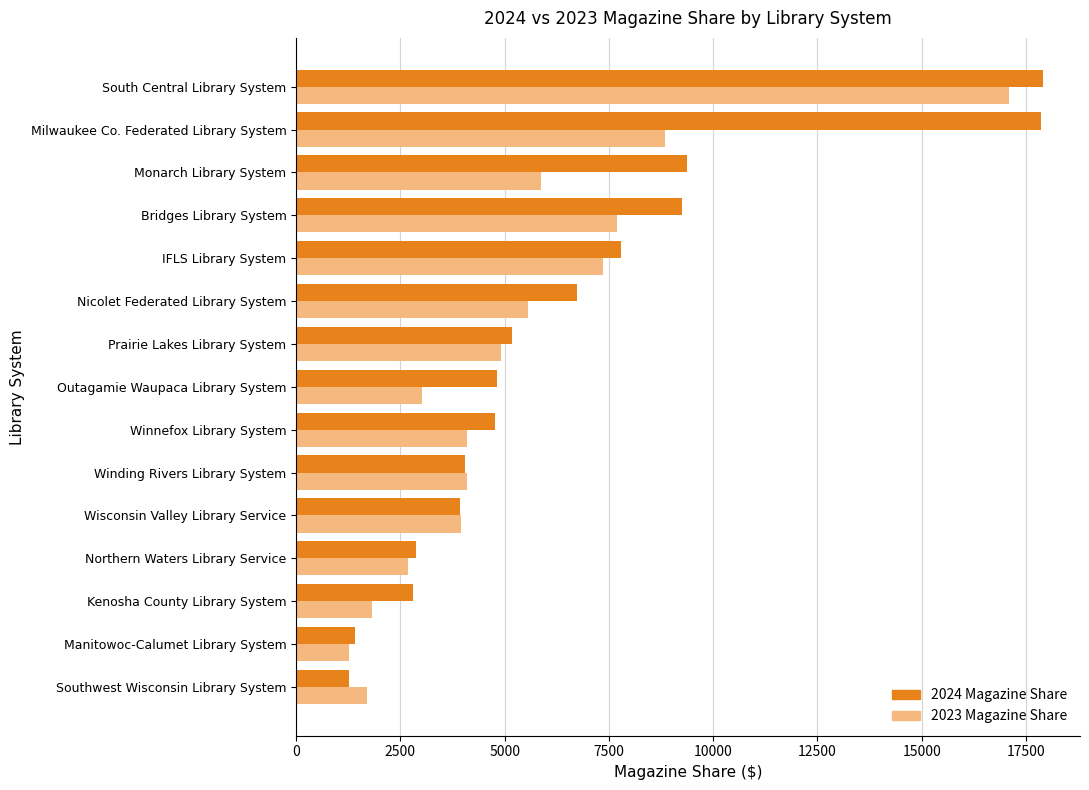

What is the spread (max minus min) of values at Kenosha County Library System?

976.9